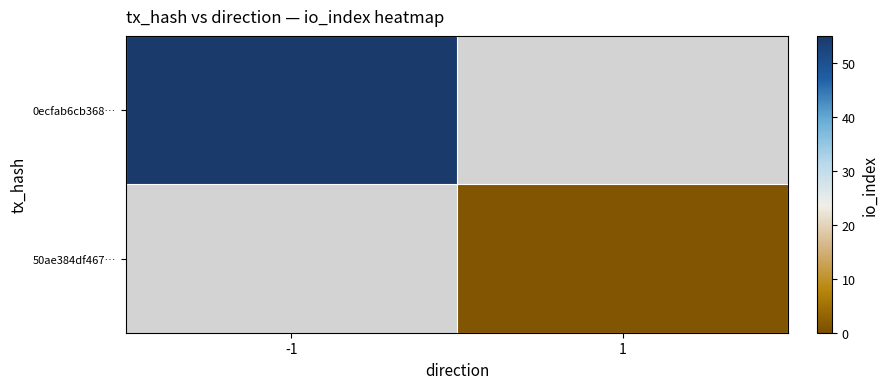

Between -1 and 1, which is larger?

-1